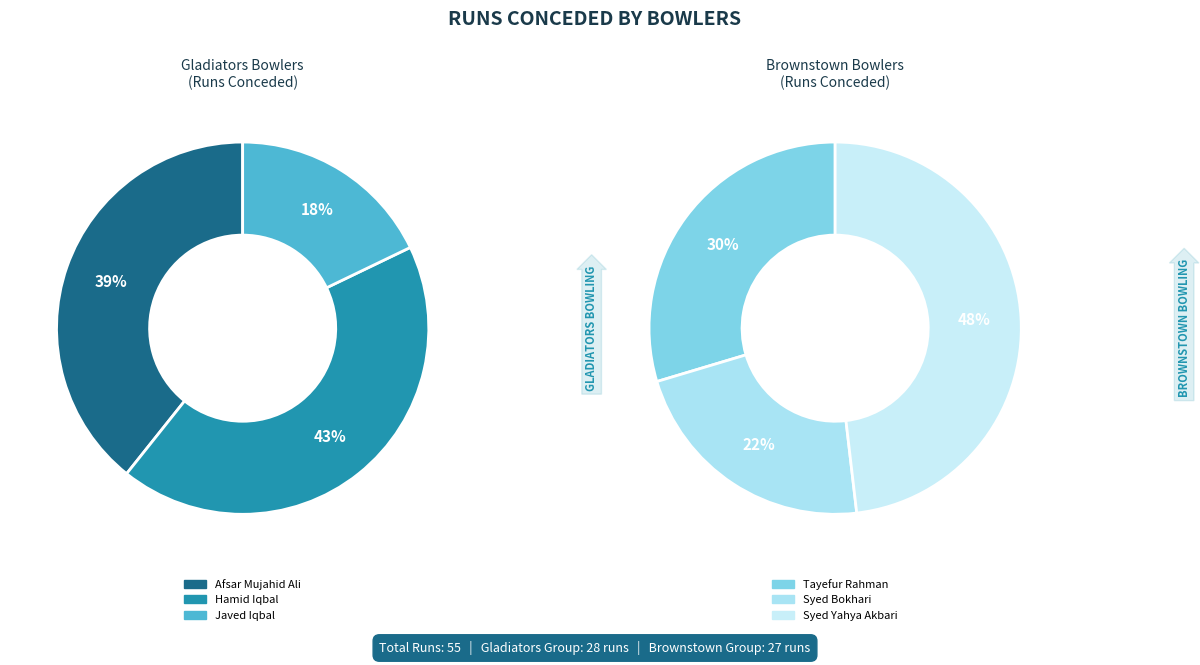

True or false: Syed Yahya Akbari accounts for 24% of the total.

True